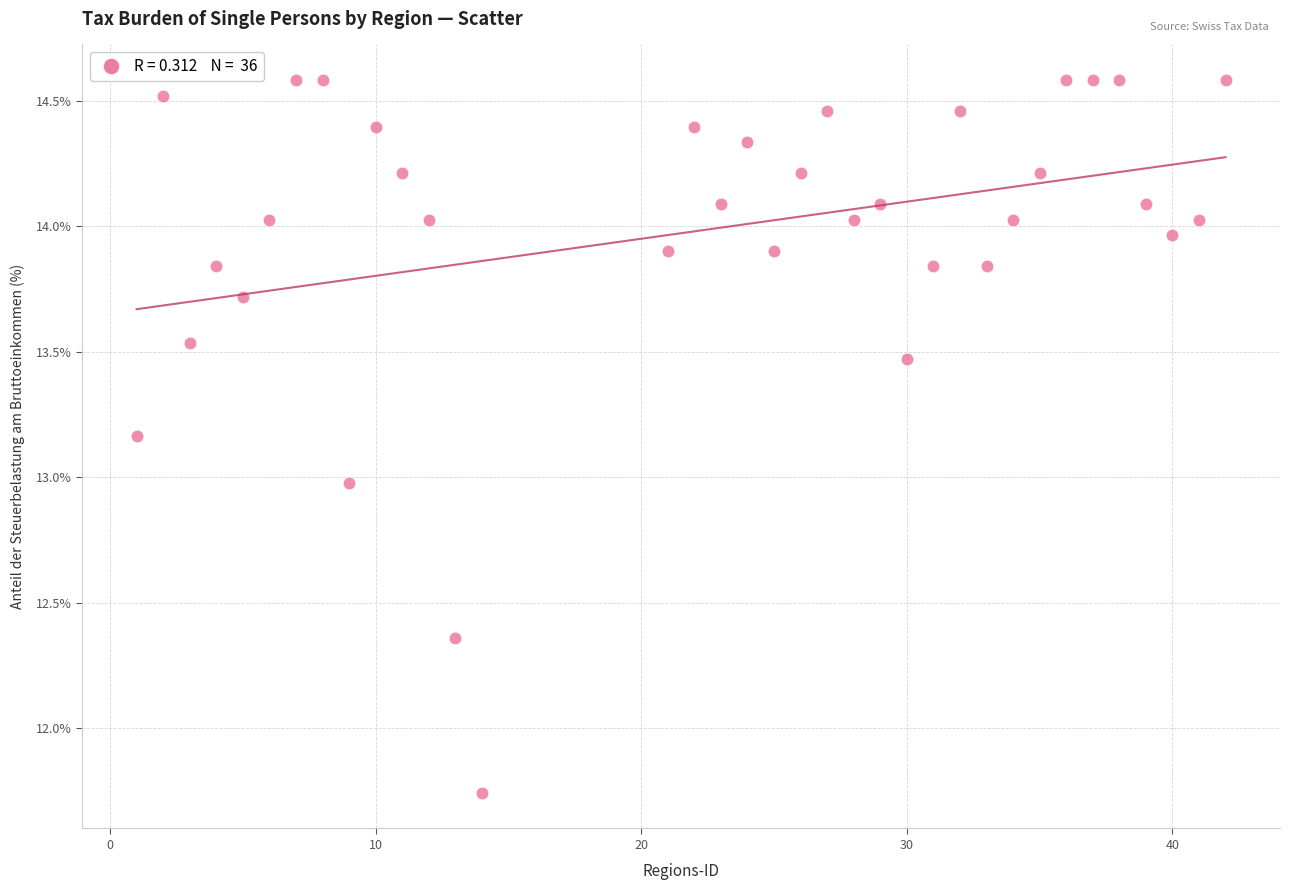

What is the range of Y values (max minus min)?

2.8